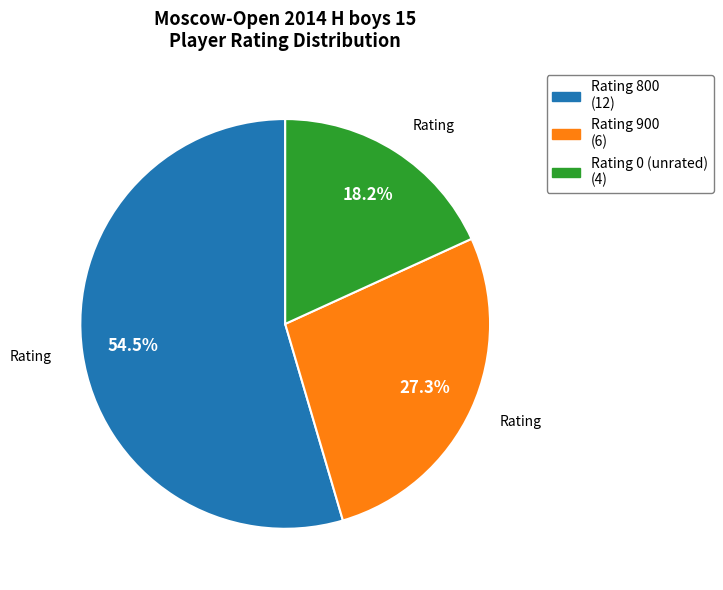

Is there any slice that represents more than half of the pie?

Yes